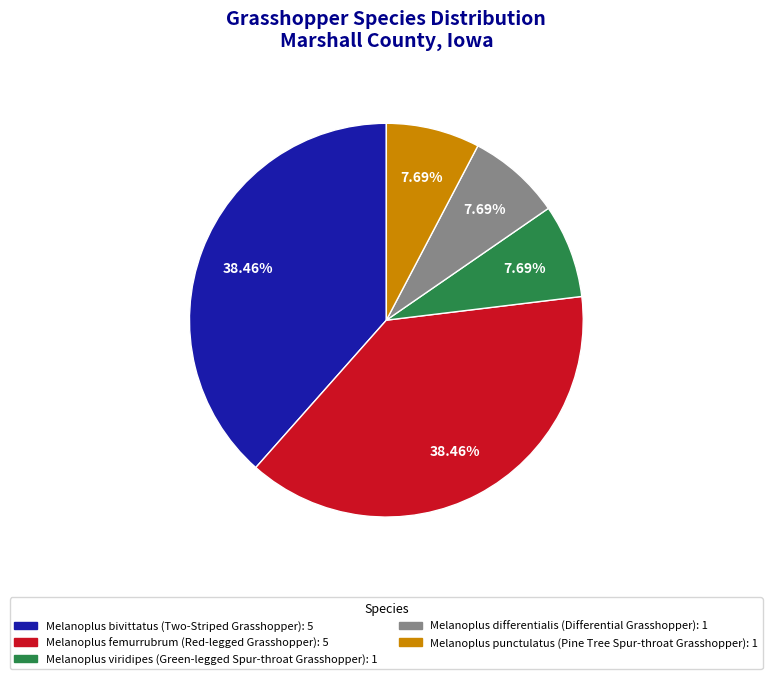

To the nearest percent, what portion does Melanoplus punctulatus represent?

8%